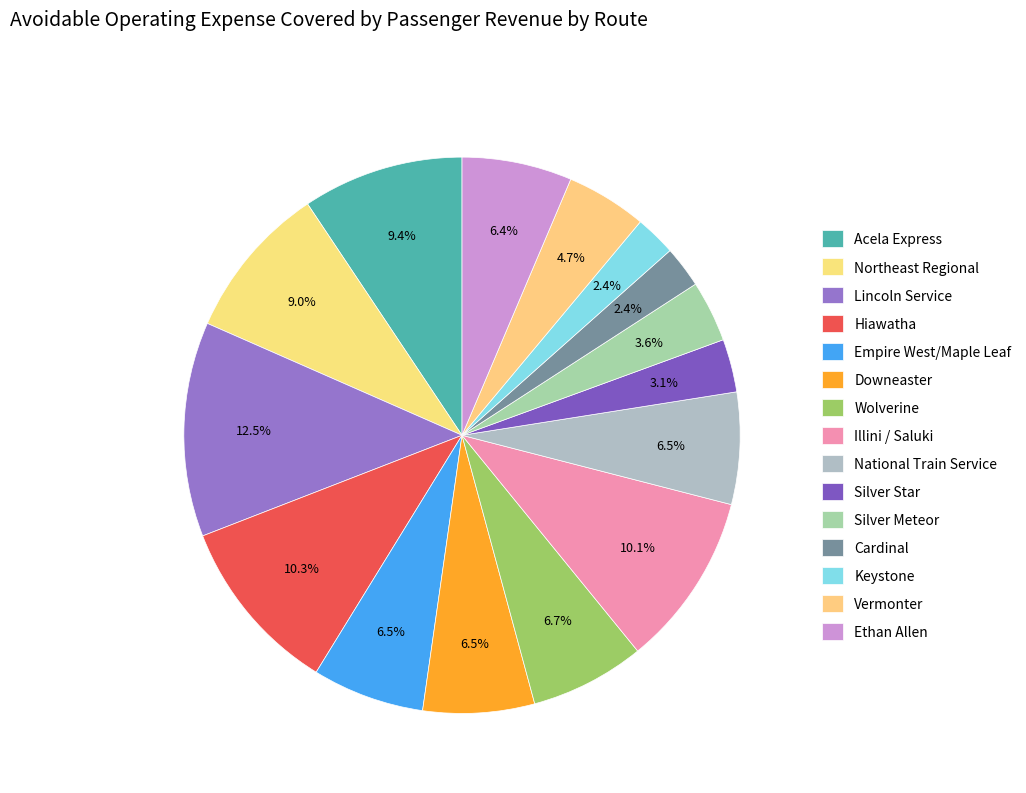

Does any single category account for the majority?

No